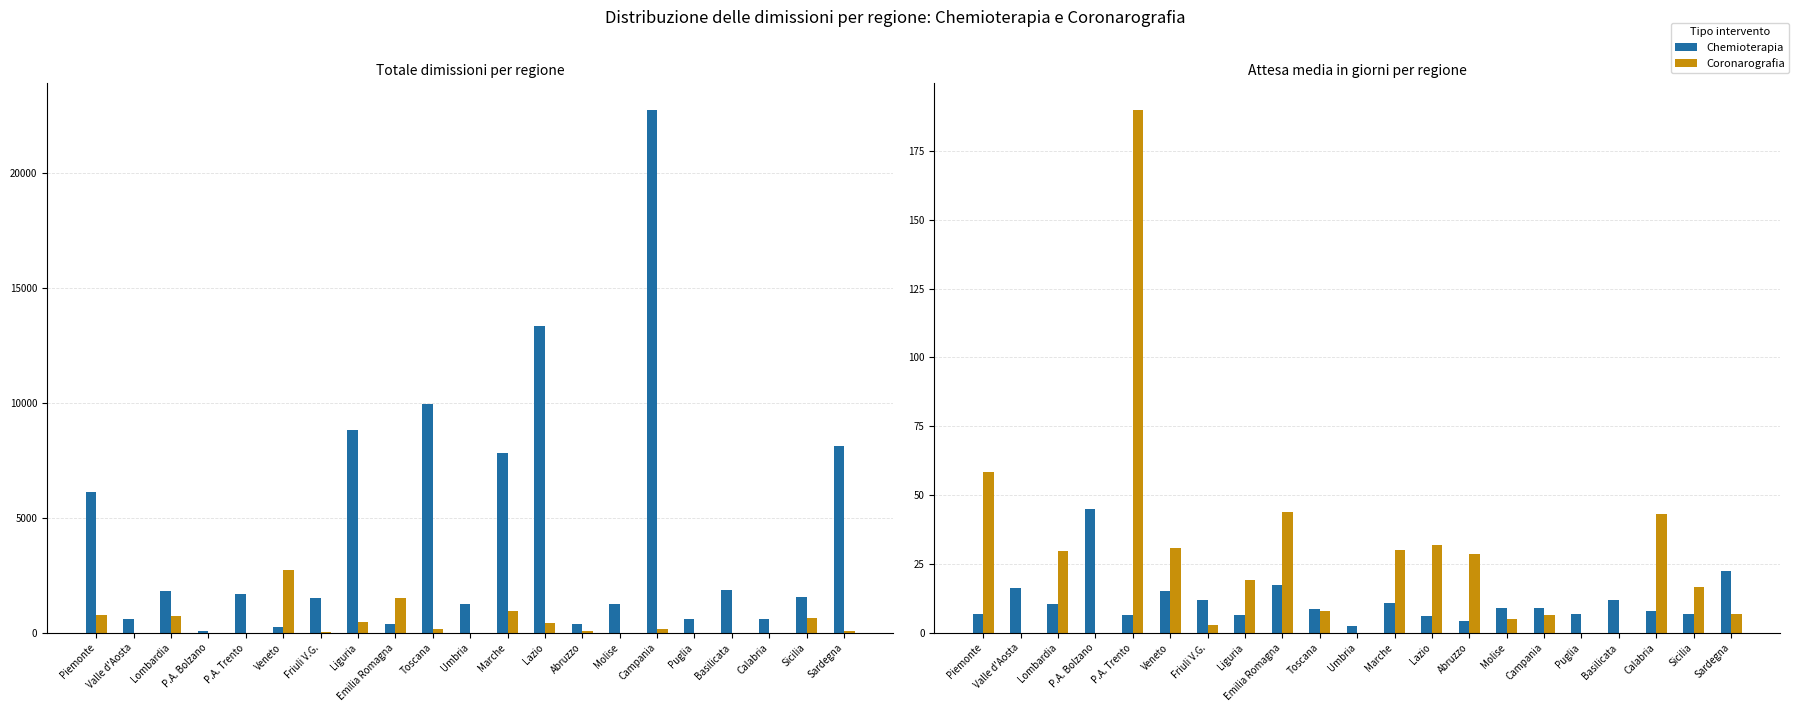

What is the highest value of the Chemioterapia series?

45.0